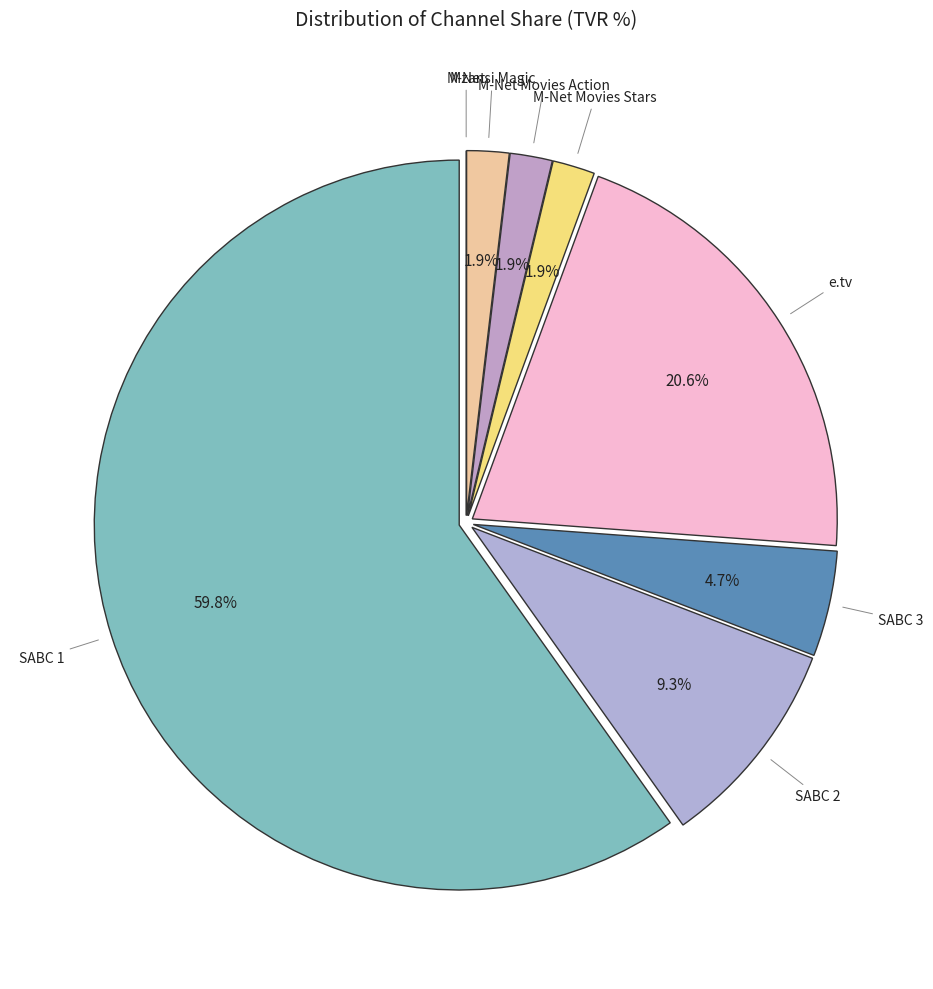

How many slices are in this pie chart?

8